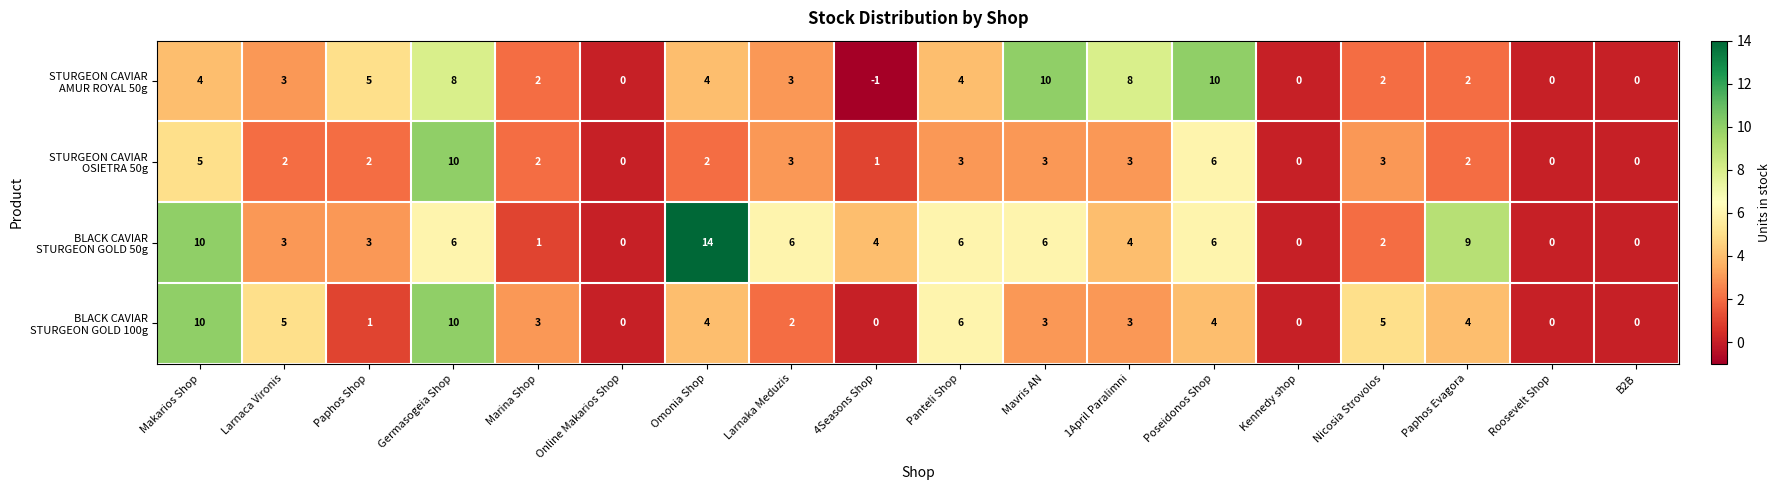

How many data points does each series have?

18